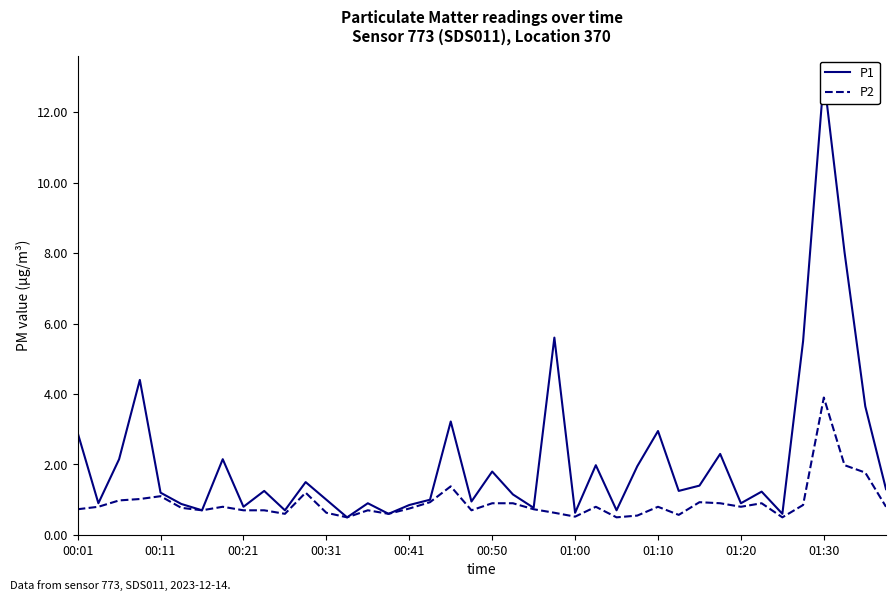

Reading left to right, extract all data points from this chart.

P1: 2.9	0.9	2.1	4.4	1.2	0.9	0.7	2.1	0.8	1.2	0.7	1.5	1.0	0.5	0.9	0.6	0.8	1.0	3.2	0.9	1.8	1.1	0.8	5.6	0.6	2.0	0.7	1.9	3.0	1.2	1.4	2.3	0.9	1.2	0.6	5.5	13.0	8.0	3.6	1.3
P2: 0.7	0.8	1.0	1.0	1.1	0.8	0.7	0.8	0.7	0.7	0.6	1.2	0.6	0.5	0.7	0.6	0.8	0.9	1.4	0.7	0.9	0.9	0.7	0.6	0.5	0.8	0.5	0.6	0.8	0.6	0.9	0.9	0.8	0.9	0.5	0.8	3.9	2.0	1.8	0.8